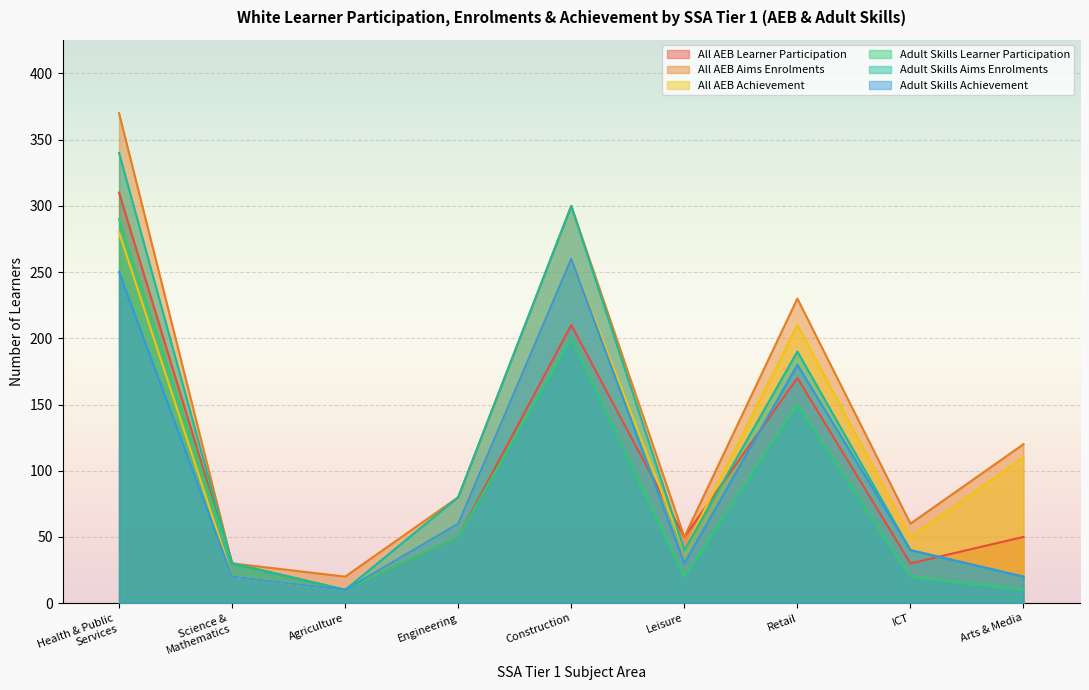

What is the average value of the Adult Skills Learner Participation series?

87